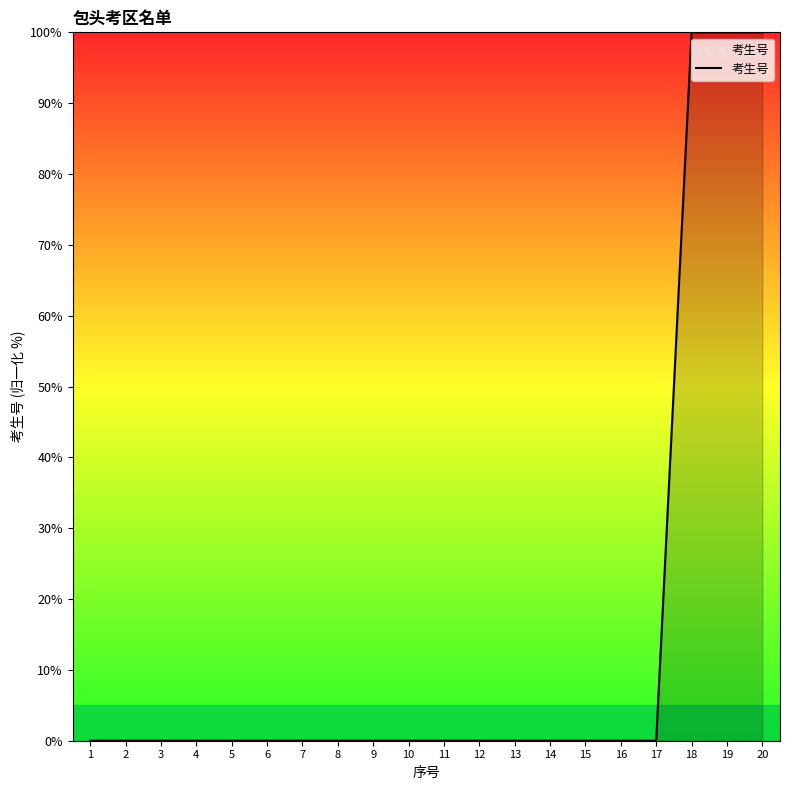

True or false: the data shows 100.0 at 18.

True